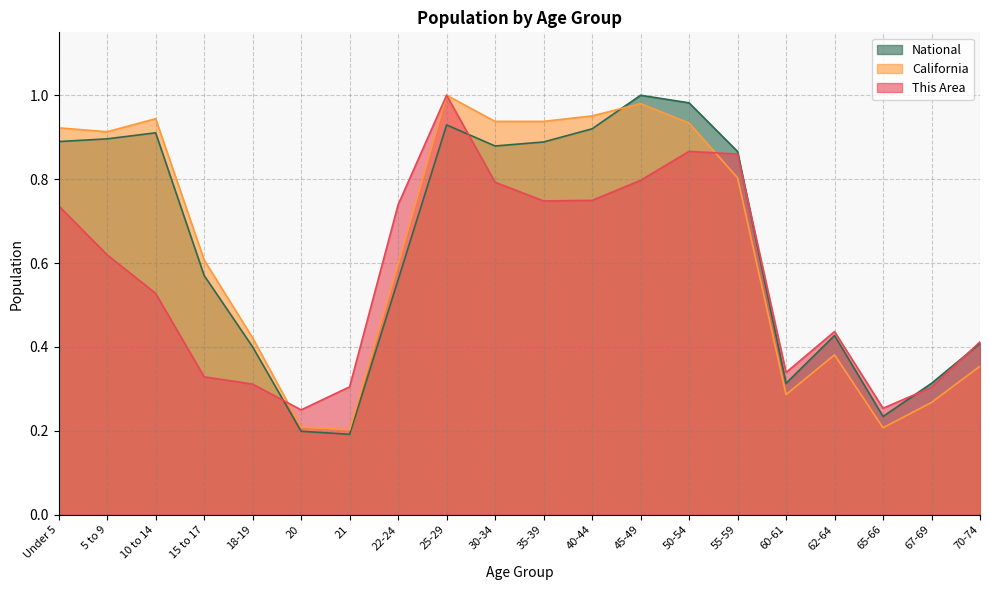

What value does the California series have at 21?

0.2